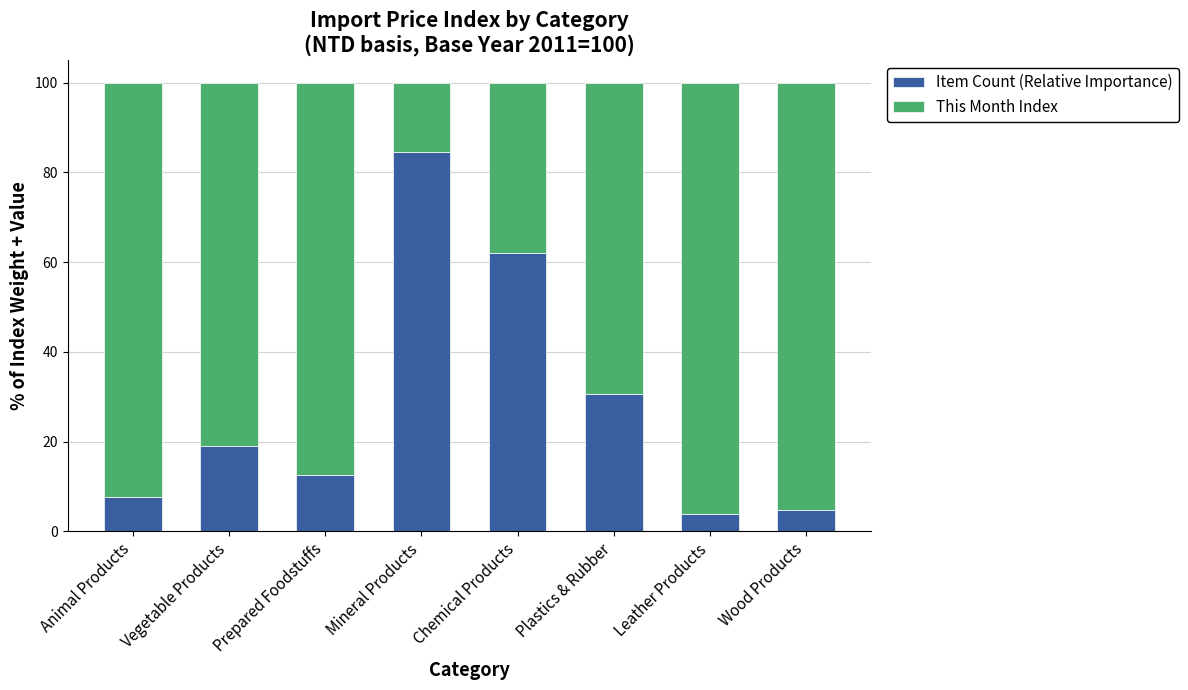

What is the difference between the maximum and minimum values in the Item Count (Relative Importance) series?

80.5